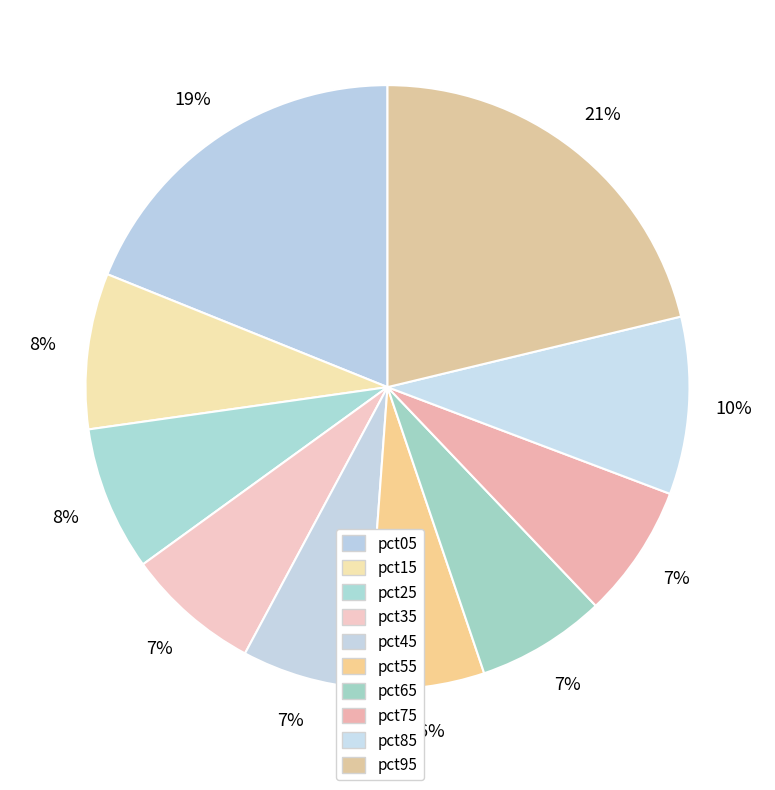

What percentage do pct65 and pct85 together represent?

16.4%